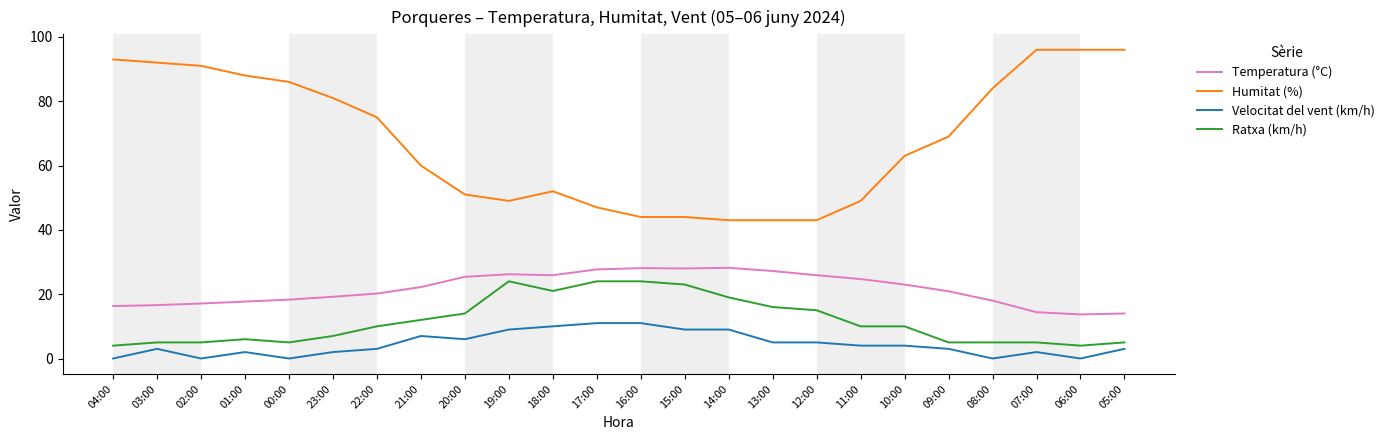

What is the total value across all series at 08:00?

107.0